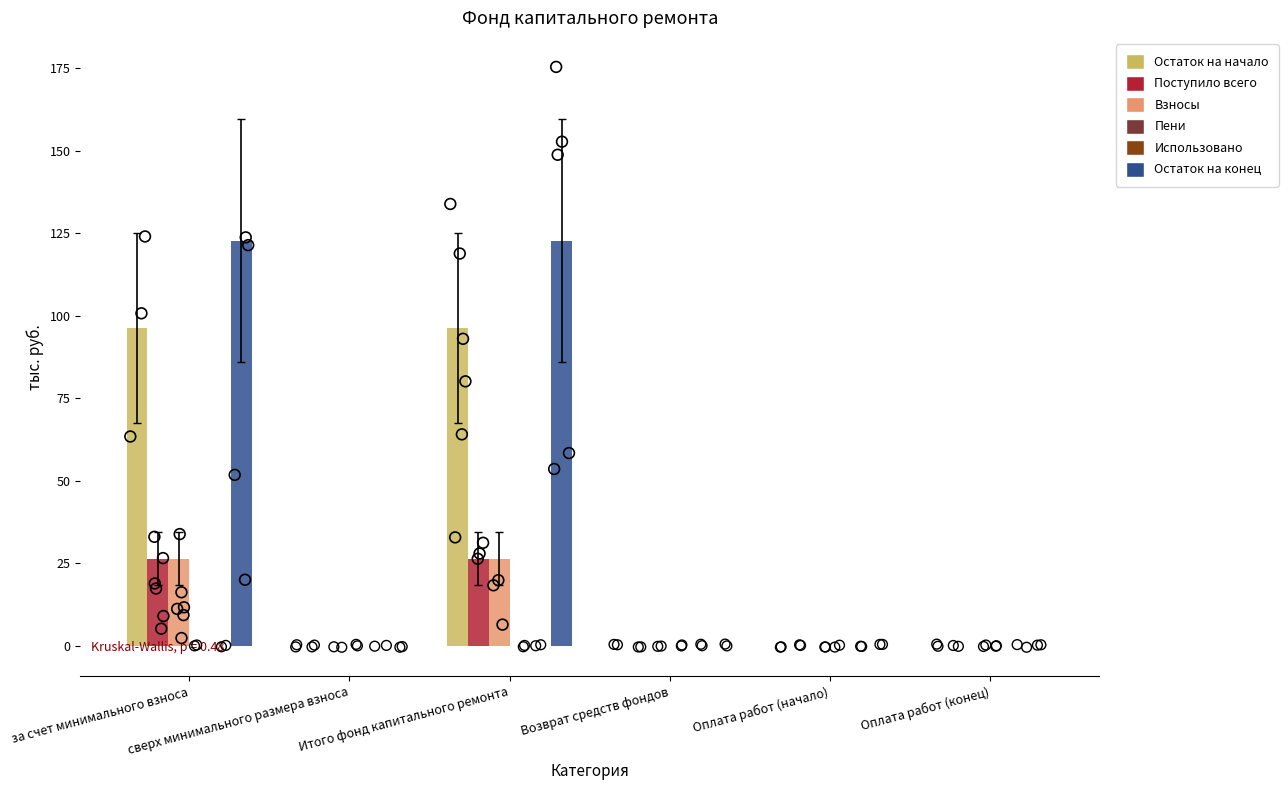

At which category is the sum across all series the highest?

за счет минимального взноса